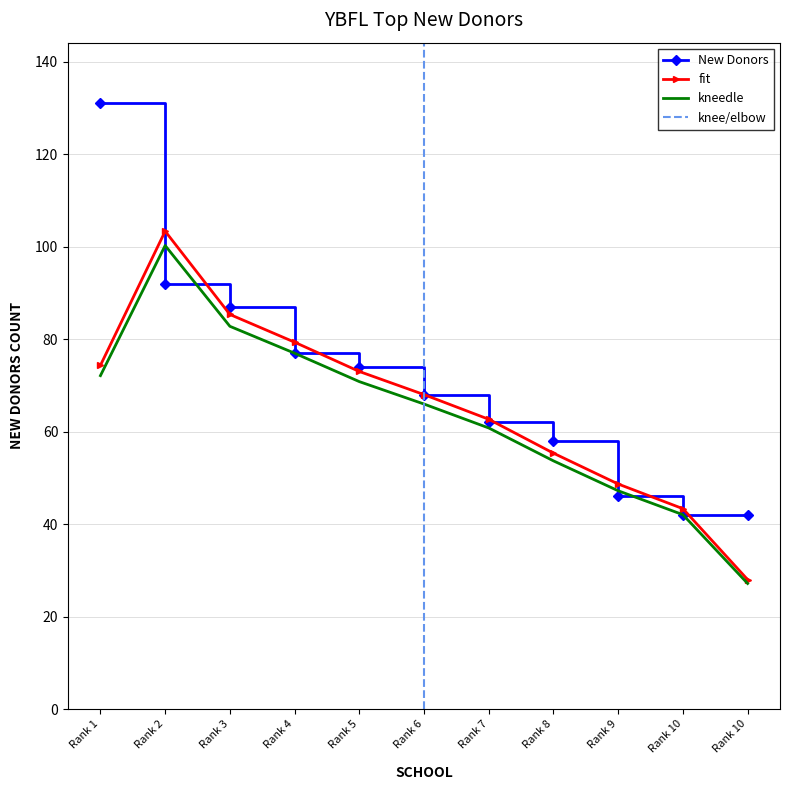

What is the difference between the maximum and minimum values?

89